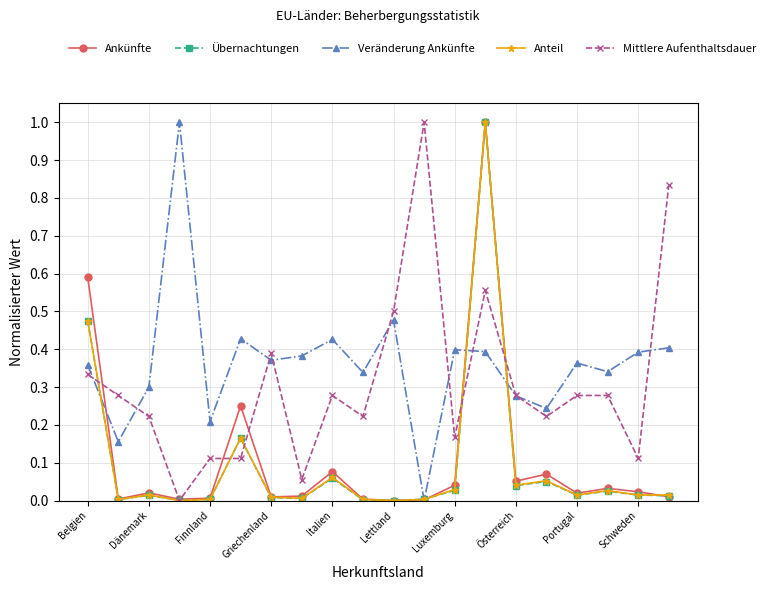

In Veränderung Ankünfte, how many points are lower than both neighbors (excluding endpoints)?

7